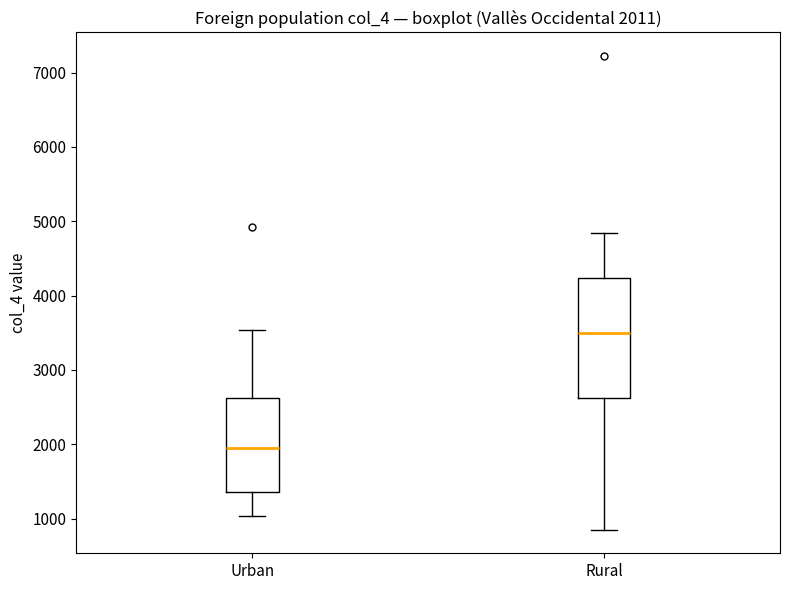

Which box is the tallest, from its lower edge to its upper edge?

Rural